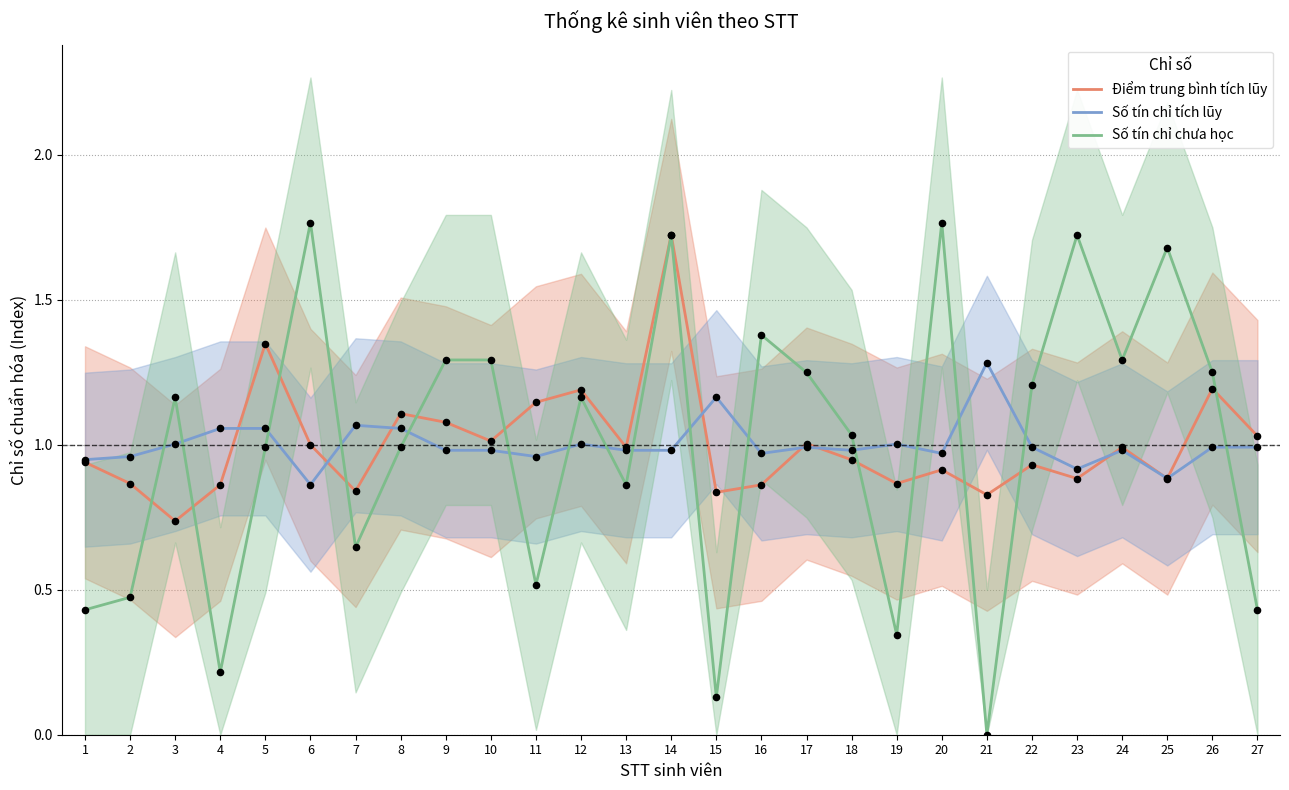

Which series has the largest total across all categories?

Điểm trung bình tích lũy